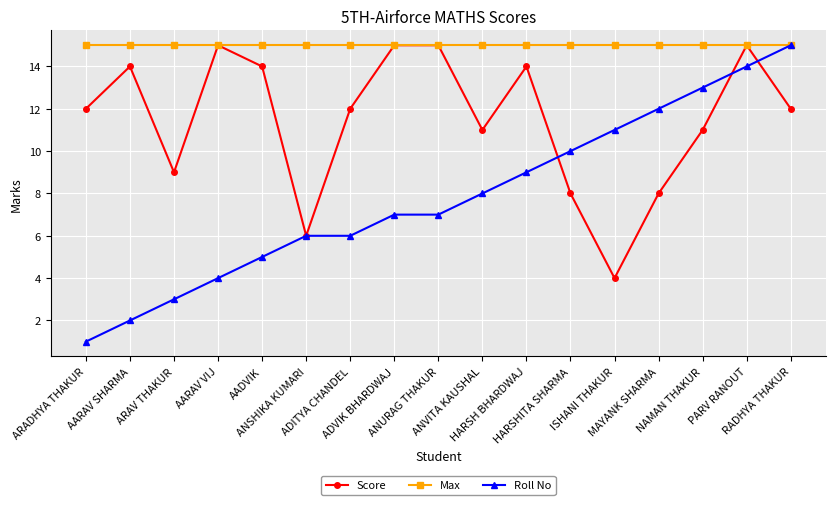

How many distinct data groups are displayed?

3